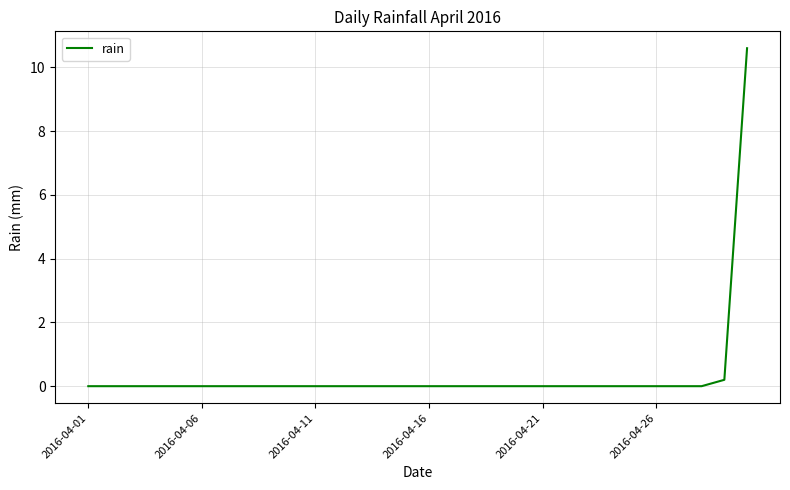

What is the average value?

0.4